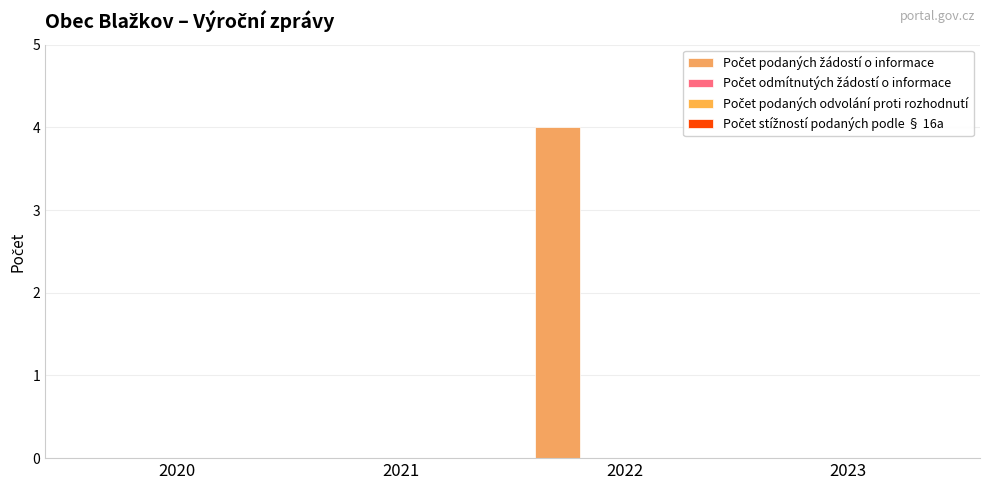

How many data points does each series have?

4